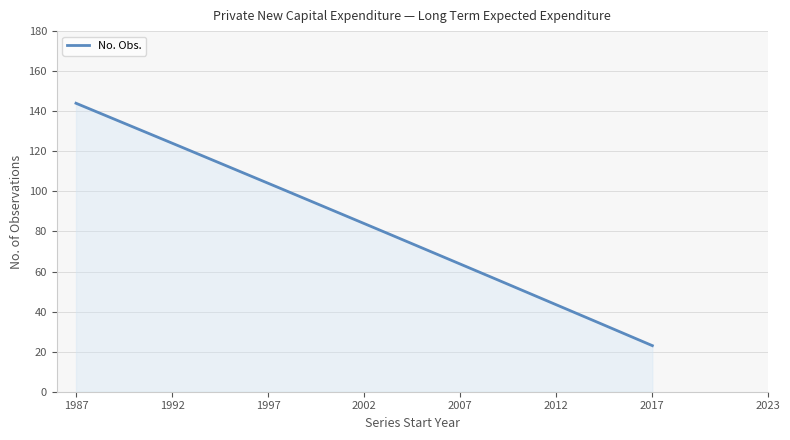

What is the minimum value shown in the chart?

23.0